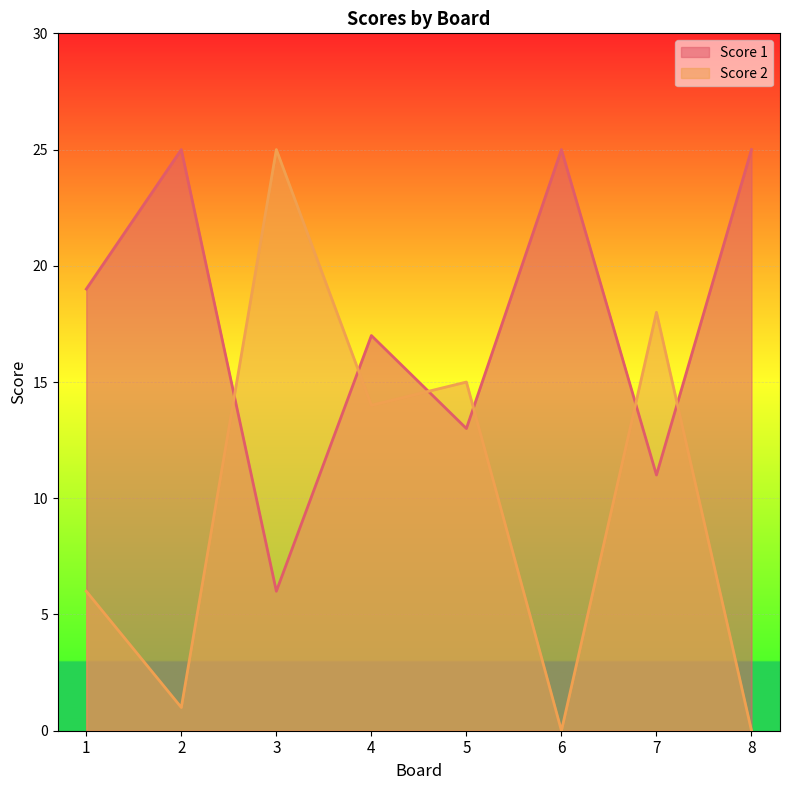

What is the total value across all series at 1?

25